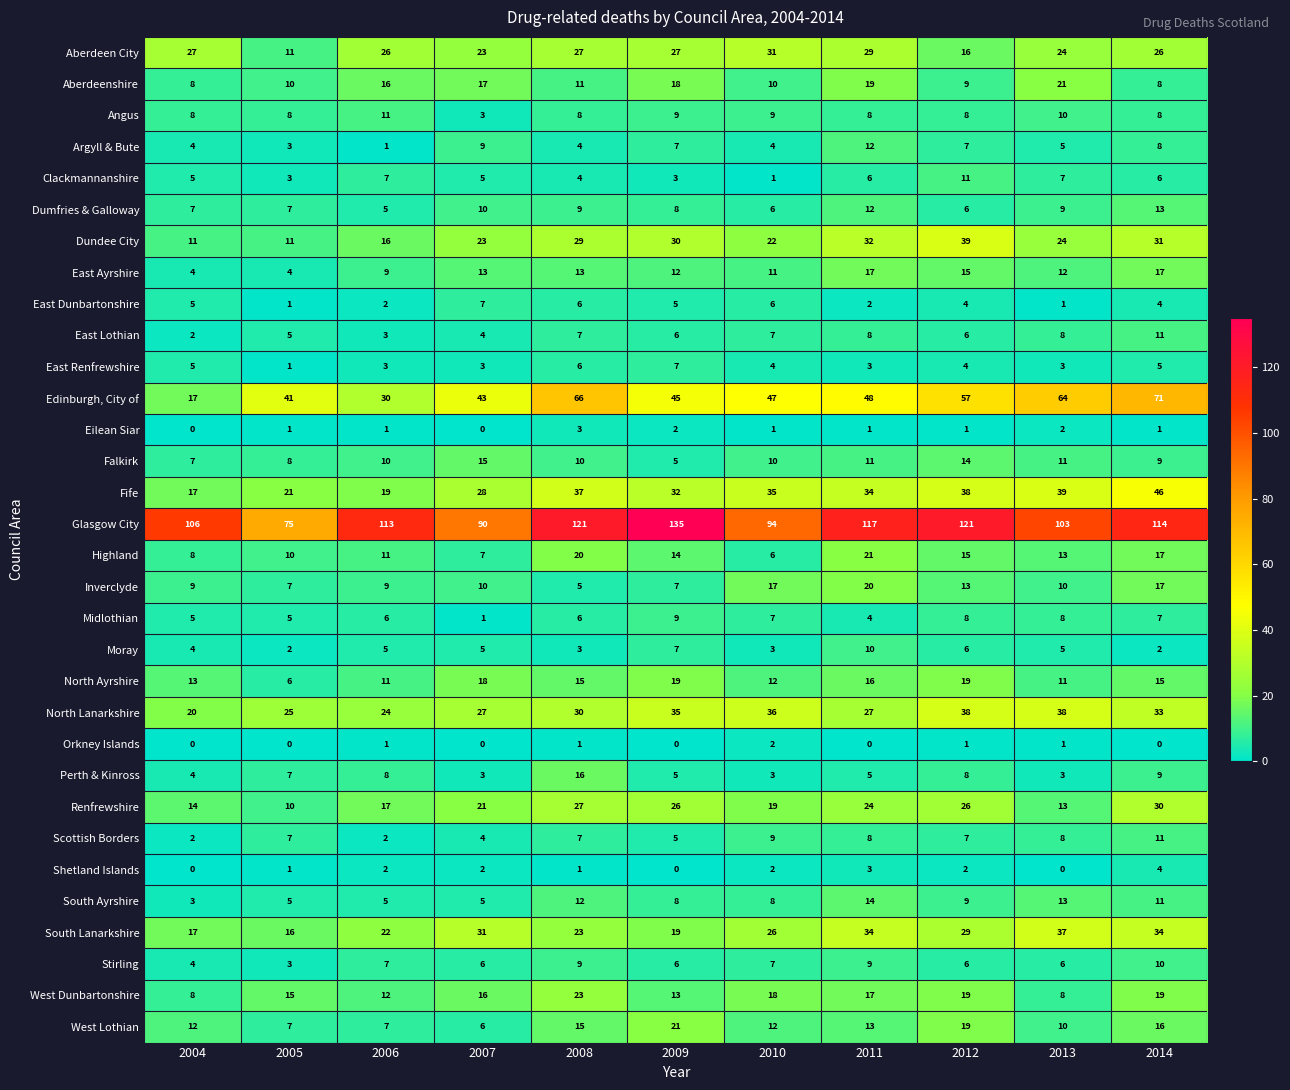

What is the average value of the Aberdeen City series?

24